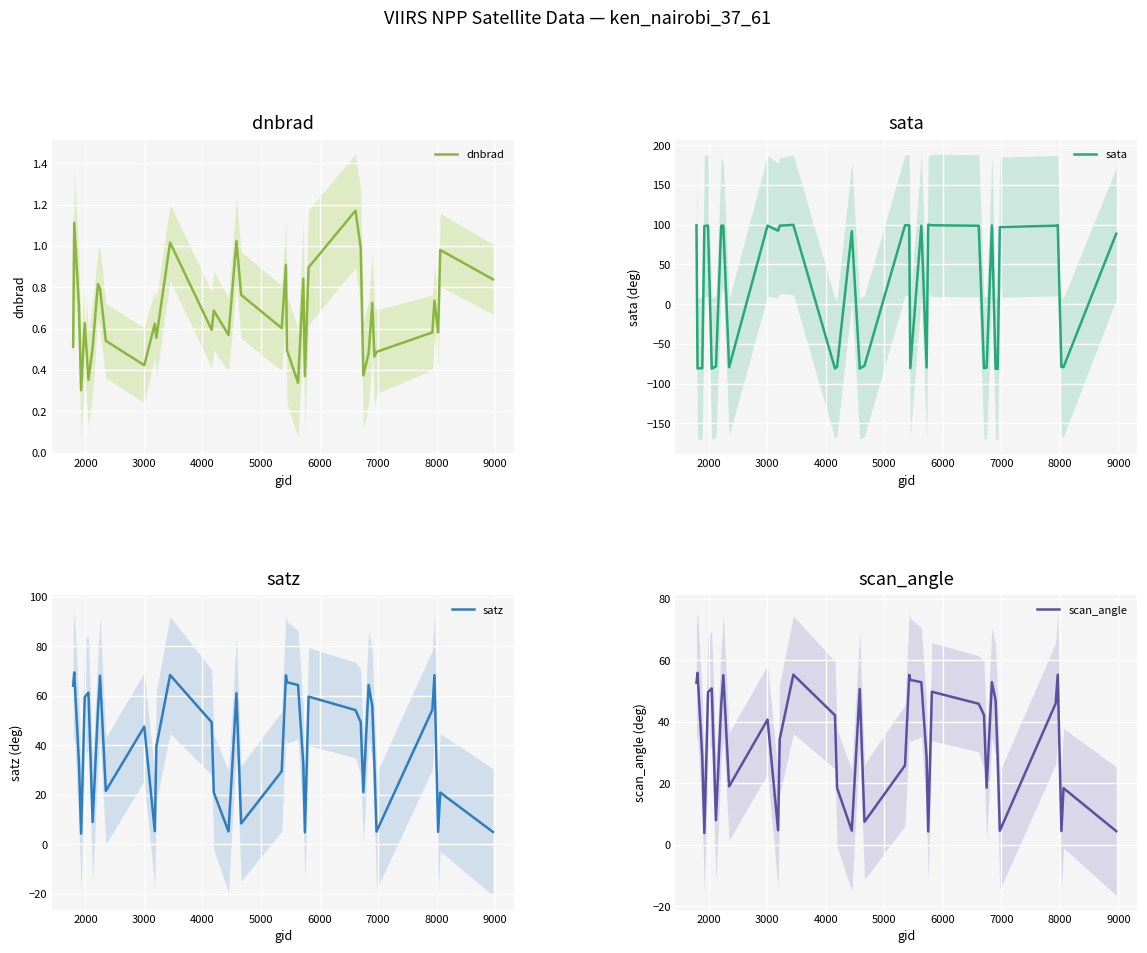

How many data points in scan_angle are above 42?

19